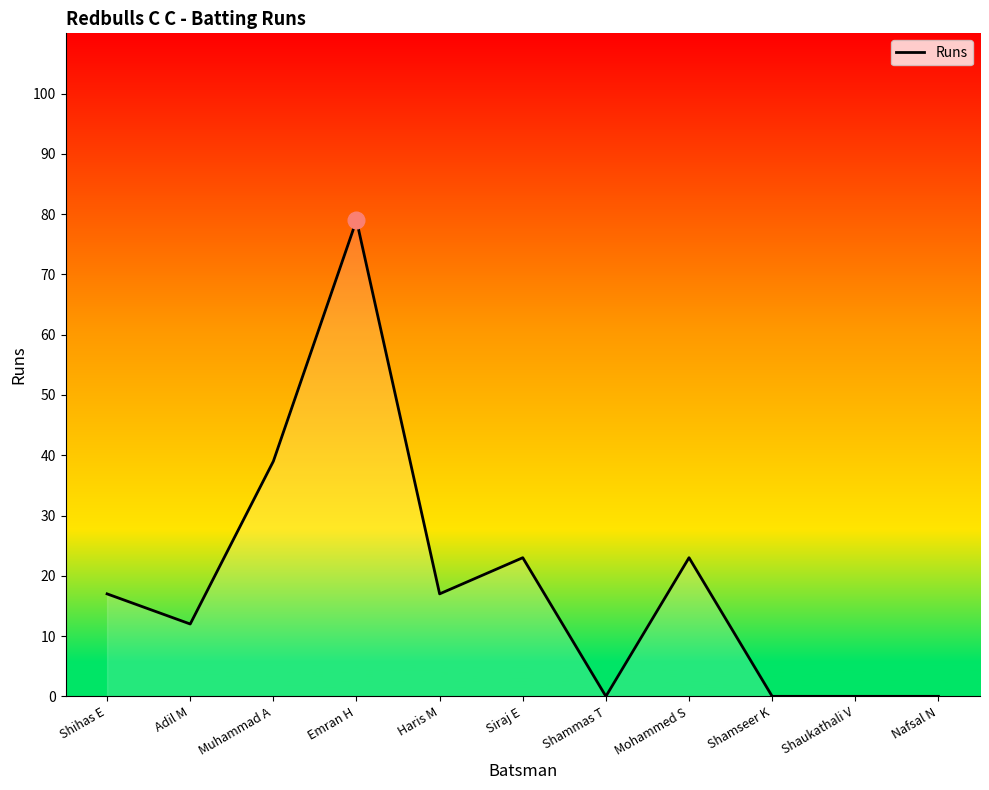

At which category does the chart reach its peak across all series?

Emran H